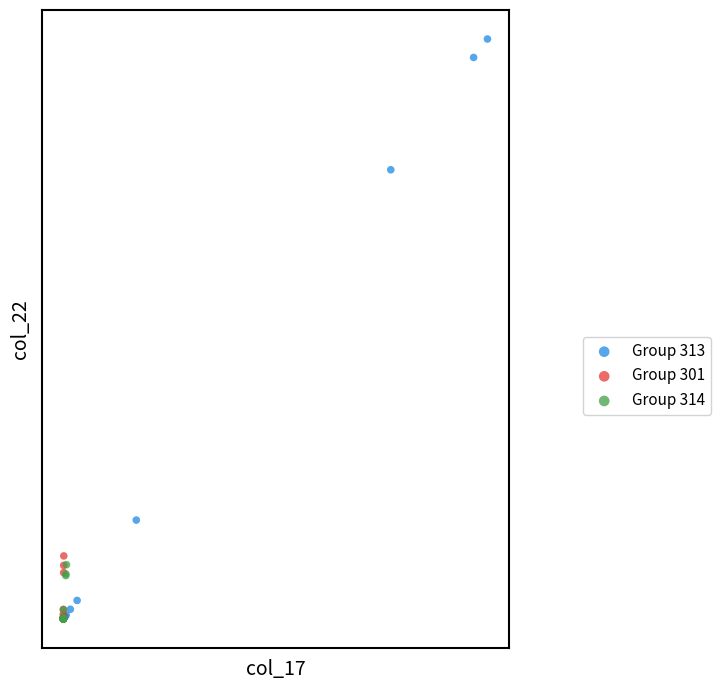

What are all the series names shown in the legend?

Group 313, Group 301, Group 314